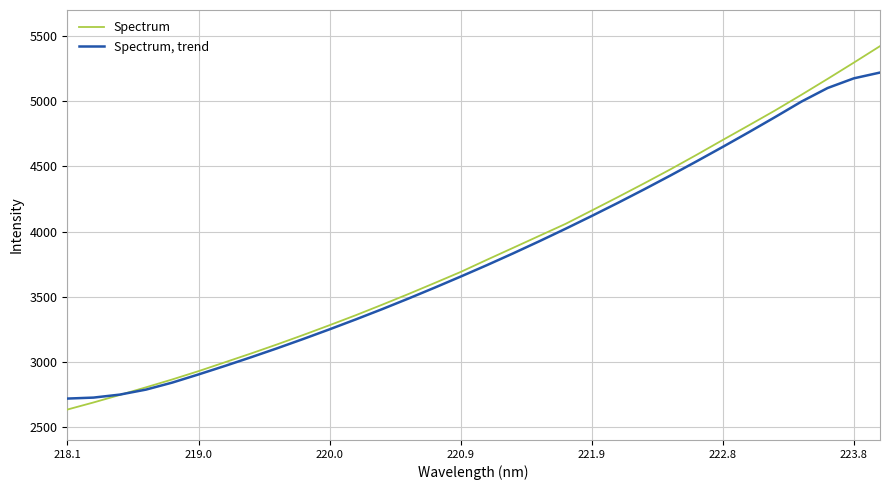

Rank the series by their average value, from highest to lowest.

Spectrum, Spectrum, trend